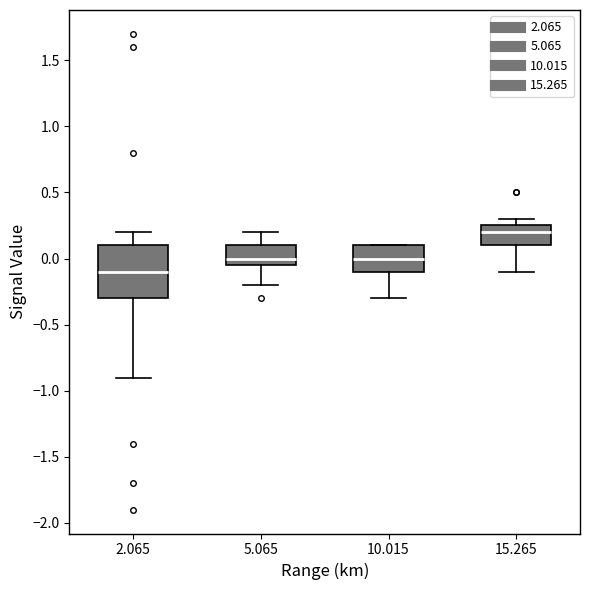

Reading left to right, transcribe this box plot: for each box, give where its median line is, the range the box spans, and where its two whiskers end, as read against the y-axis. The values are not printed on the chart, so give them approximately, as read against the axis.

2.065: median -0.10, box -0.30 to 0.10, whiskers -0.90 to 0.20
5.065: median 0.00, box -0.05 to 0.10, whiskers -0.20 to 0.20
10.015: median 0.00, box -0.10 to 0.10, whiskers -0.30 to 0.10
15.265: median 0.20, box 0.10 to 0.25, whiskers -0.10 to 0.30